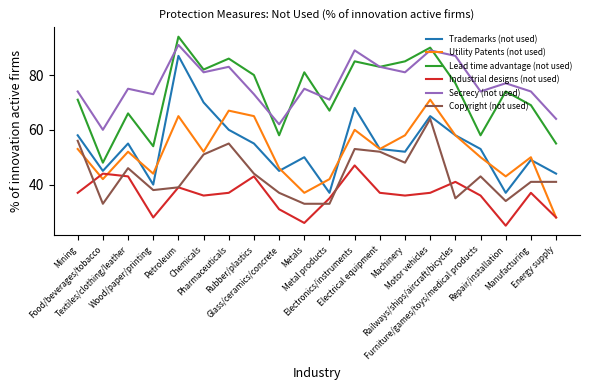

What is the approximate value of Utility Patents (not used) at Textiles/clothing/leather, to the nearest 5?

50